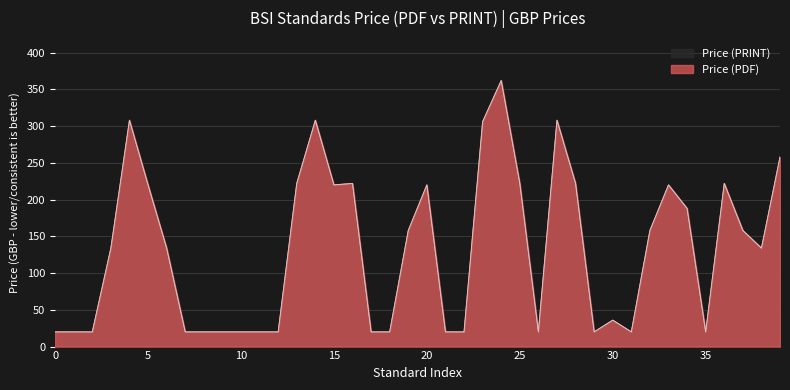

What is the value of the Price (PRINT) point at the 25th from the left?

362